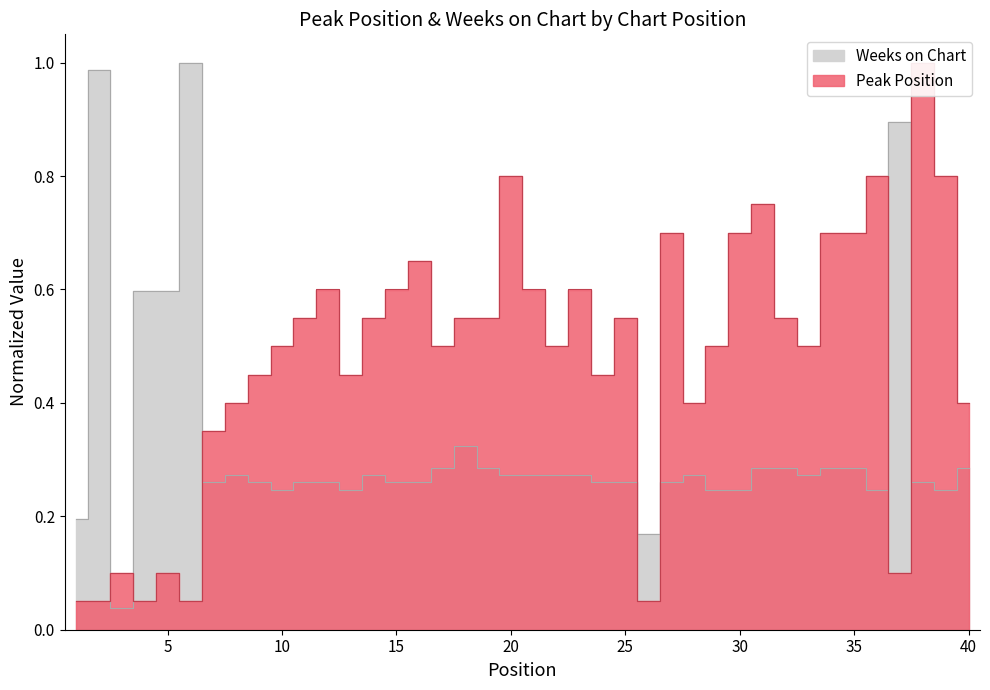

What is the value of the Weeks on Chart point at the 1st from the left?

0.2